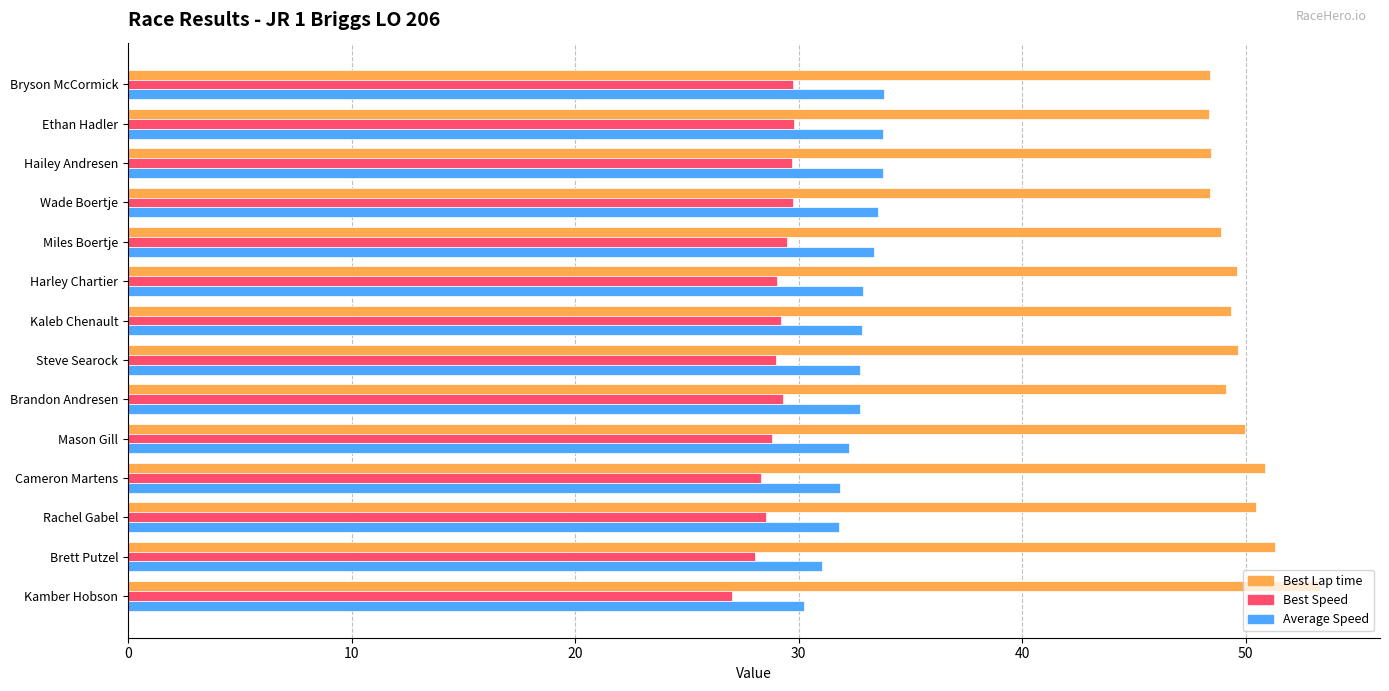

Which series has the largest total across all categories?

Best Lap time